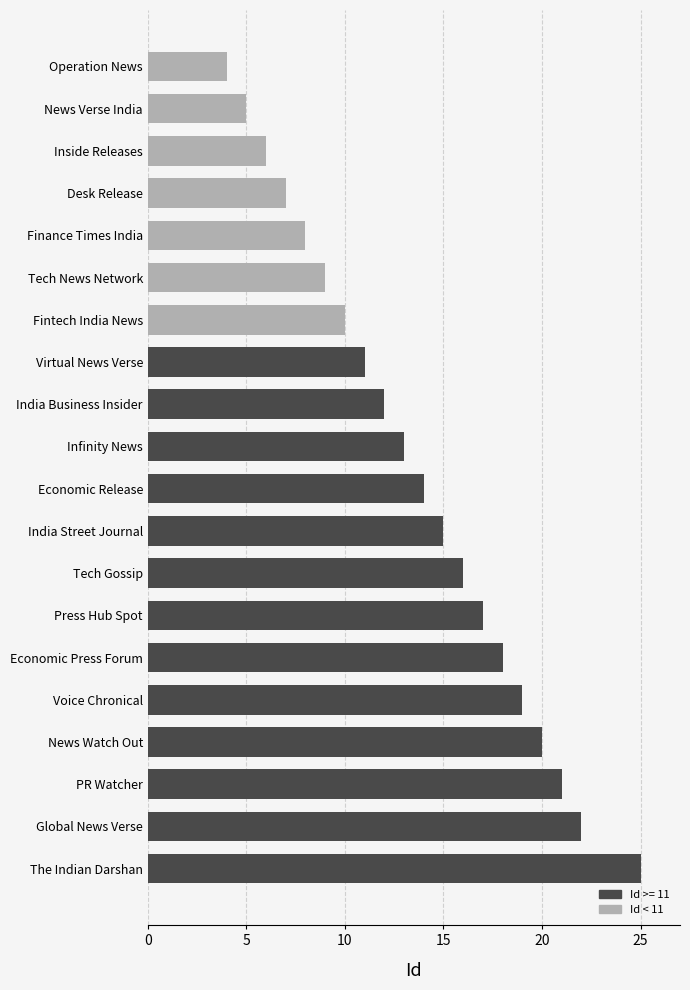

The chart shows a value of 12 at Tech News Network. True or false?

False